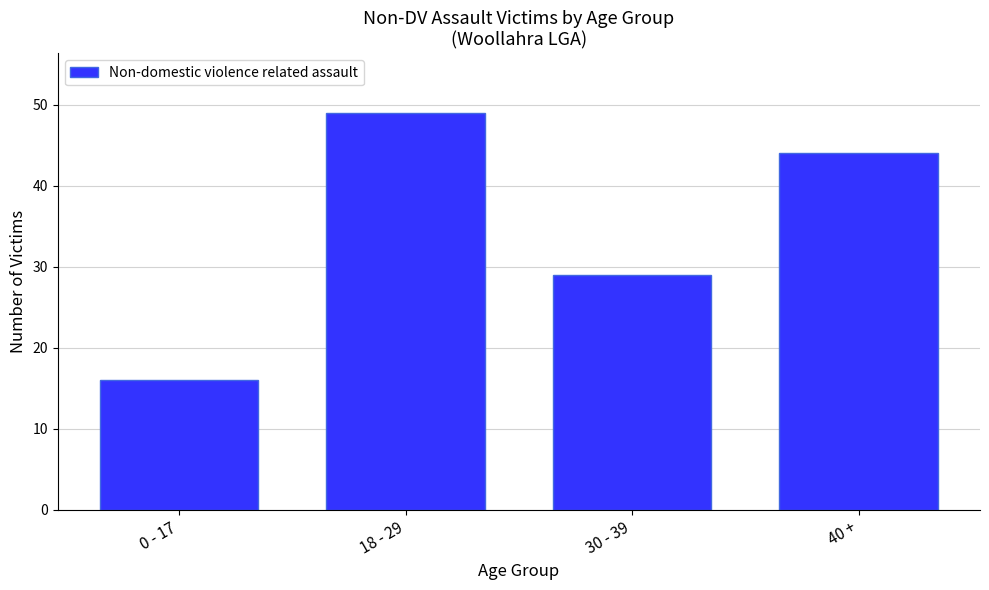

Reading left to right, what are all the values shown in this chart?

0 - 17=16	18 - 29=49	30 - 39=29	40 +=44